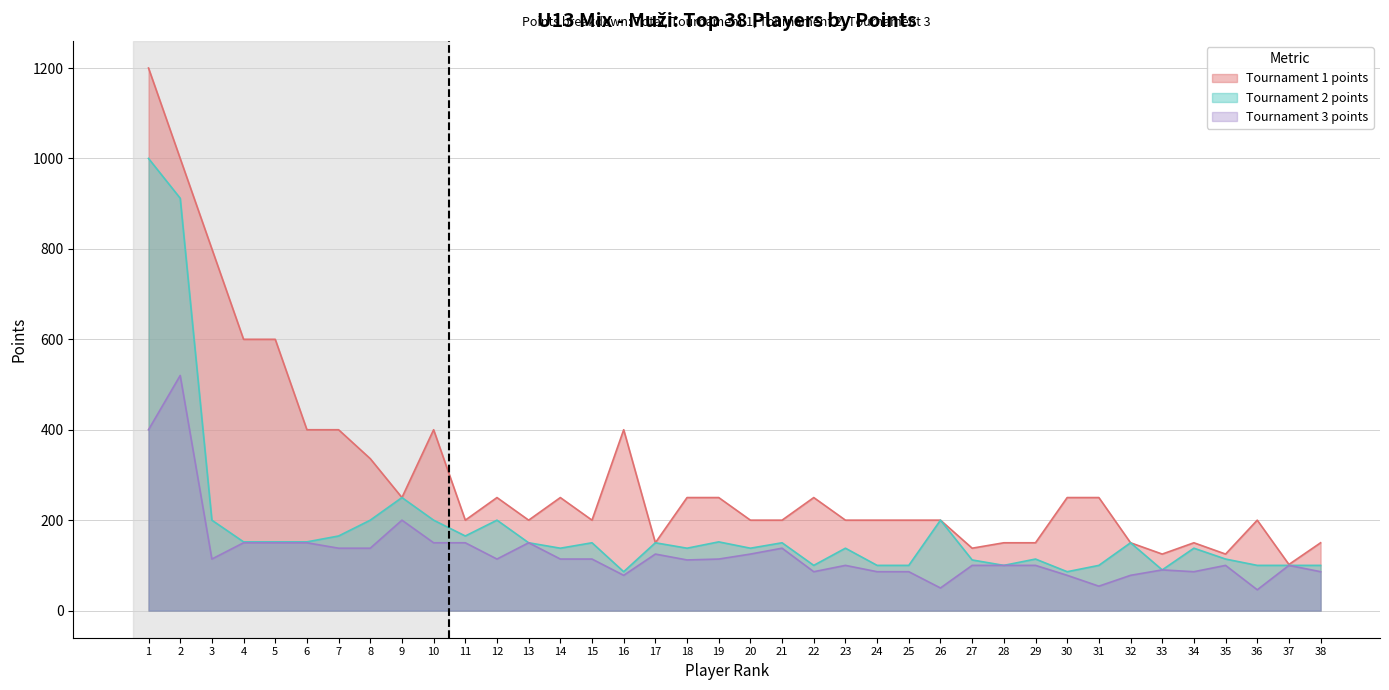

True or false: col_10 has a value of 244 at 21.

False